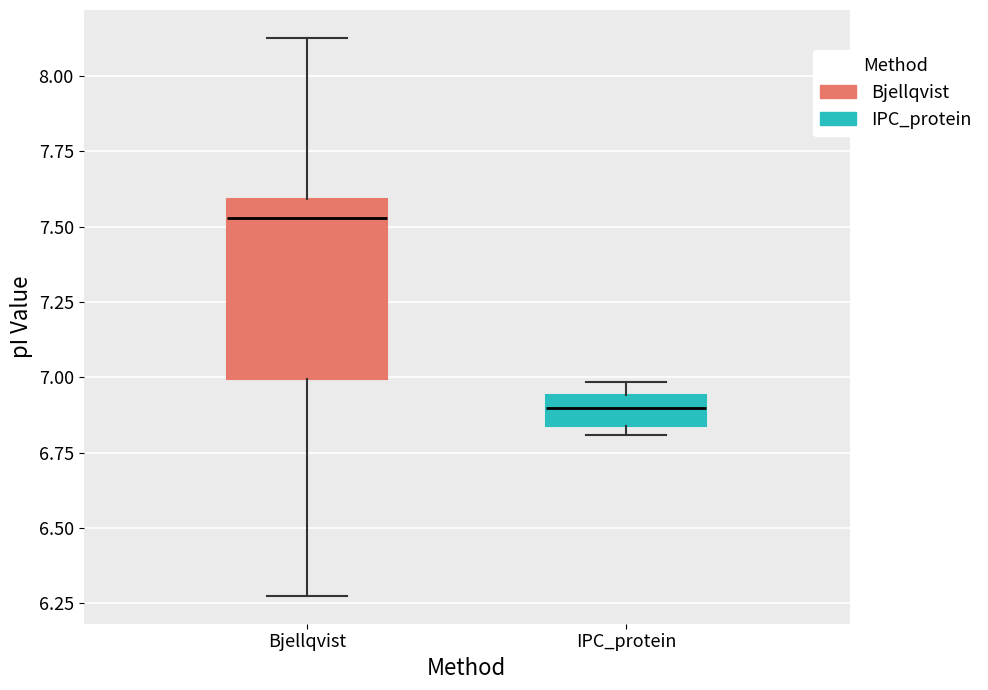

Which box is the tallest, from its lower edge to its upper edge?

Bjellqvist